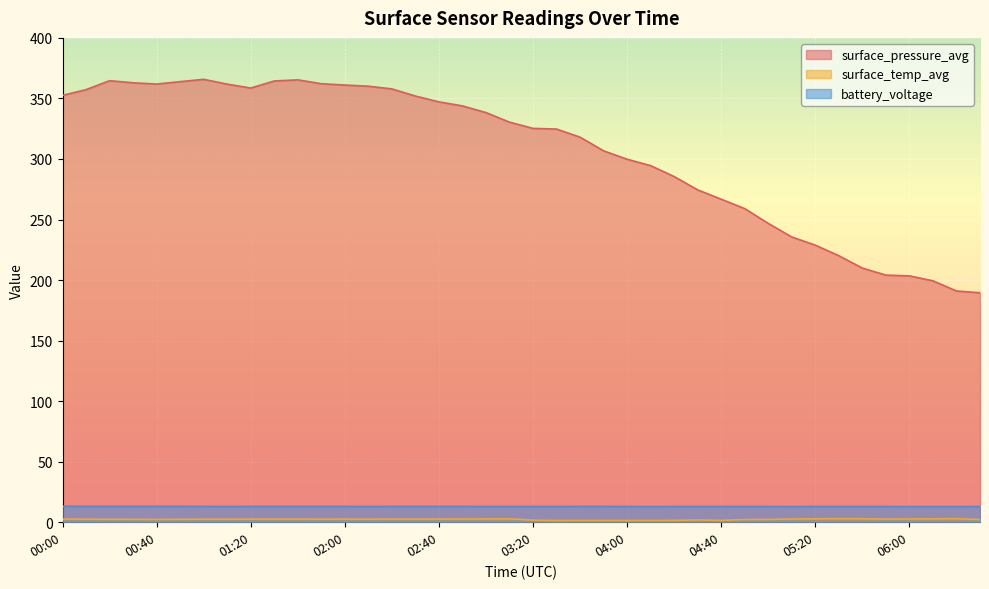

What are all the series names shown in the legend?

surface_pressure_avg, surface_temp_avg, battery_voltage